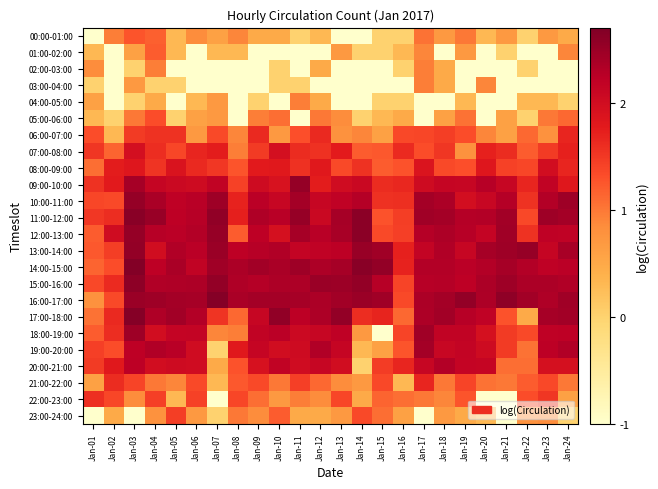

List the series in order of their peak value, lowest first.

02:00-03:00, 03:00-04:00, 04:00-05:00, 01:00-02:00, 00:00-01:00, 05:00-06:00, 23:00-24:00, 22:00-23:00, 21:00-22:00, 06:00-07:00, 07:00-08:00, 08:00-09:00, 20:00-21:00, 19:00-20:00, 18:00-19:00, 10:00-11:00, 09:00-10:00, 13:00-14:00, 15:00-16:00, 12:00-13:00, 11:00-12:00, 17:00-18:00, 16:00-17:00, 14:00-15:00